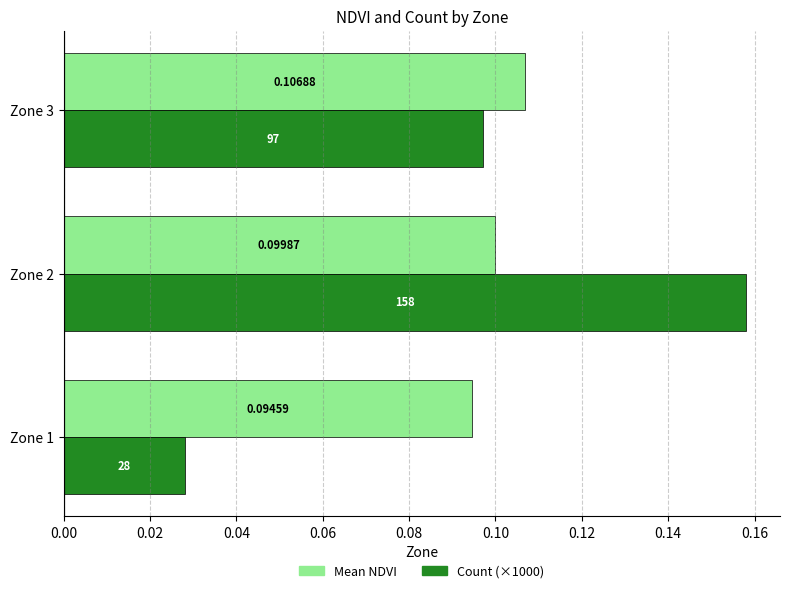

What is the sum of all Mean NDVI values?

0.3